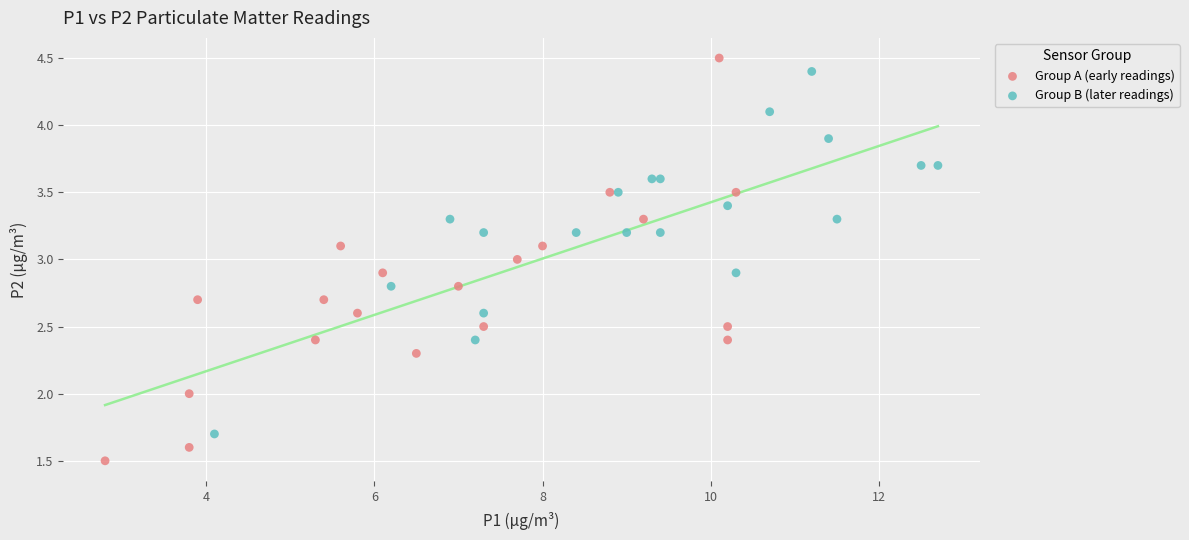

Which series has the largest Y range (max minus min)?

Group A (early readings)